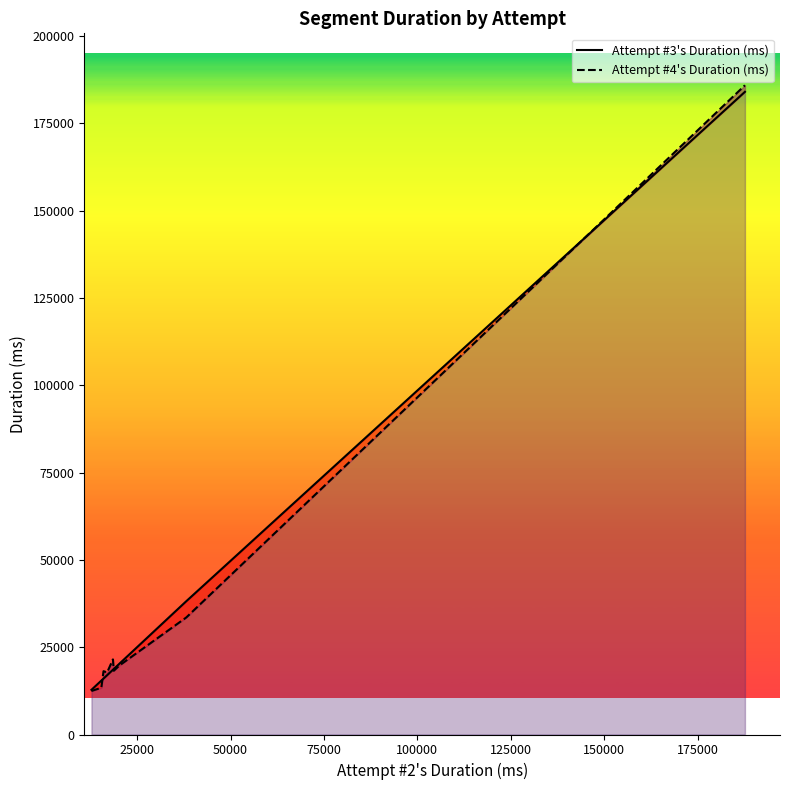

What is the lowest value of the Attempt #3's Duration (ms) series?

12792